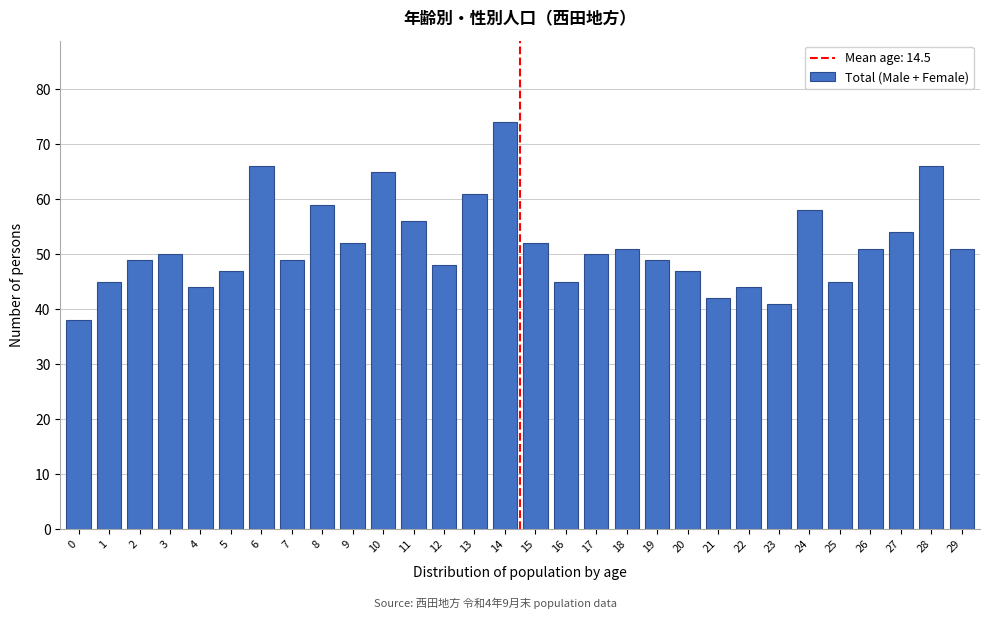

Reading left to right, what are all the values shown in this chart?

0=38	1=45	2=49	3=50	4=44	5=47	6=66	7=49	8=59	9=52	10=65	11=56	12=48	13=61	14=74	15=52	16=45	17=50	18=51	19=49	20=47	21=42	22=44	23=41	24=58	25=45	26=51	27=54	28=66	29=51